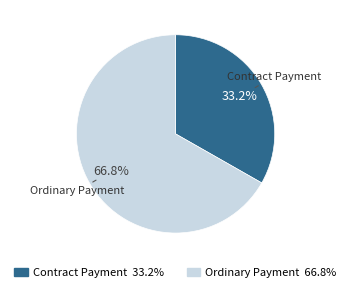

Is the sum of Ordinary Payment and Contract Payment greater than half?

Yes